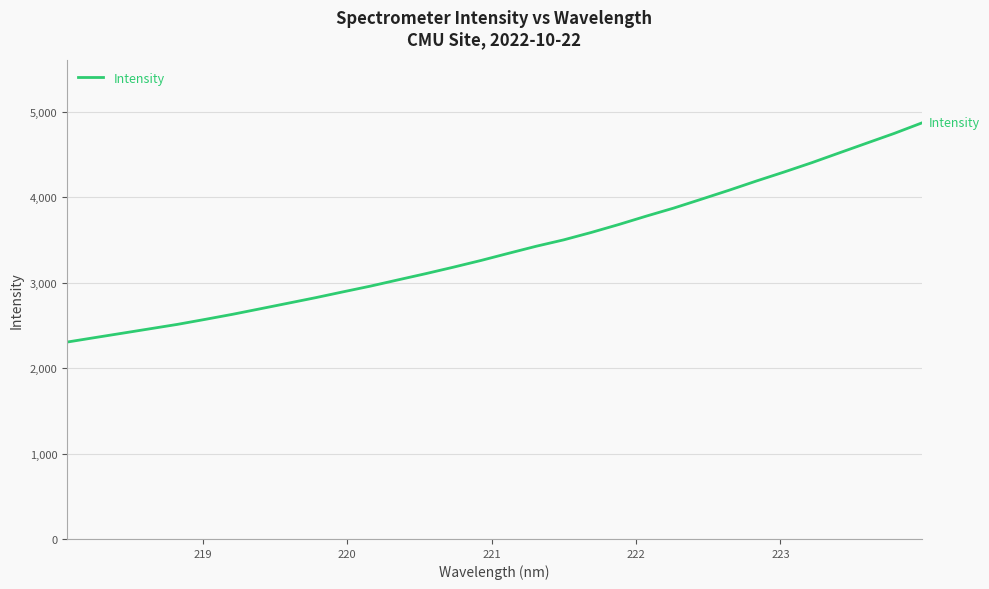

What is the maximum value shown in the chart?

4871.2